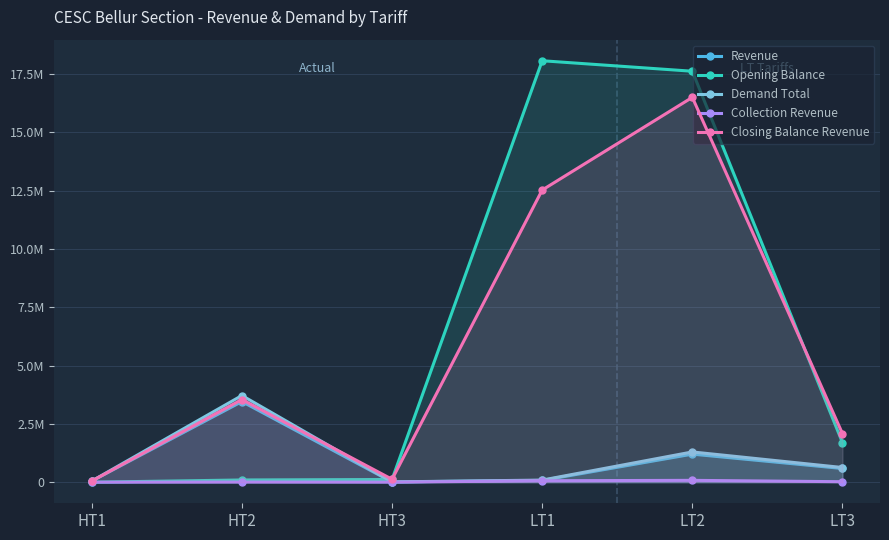

Is it true that Opening Balance equals 95784.5 at HT2?

True